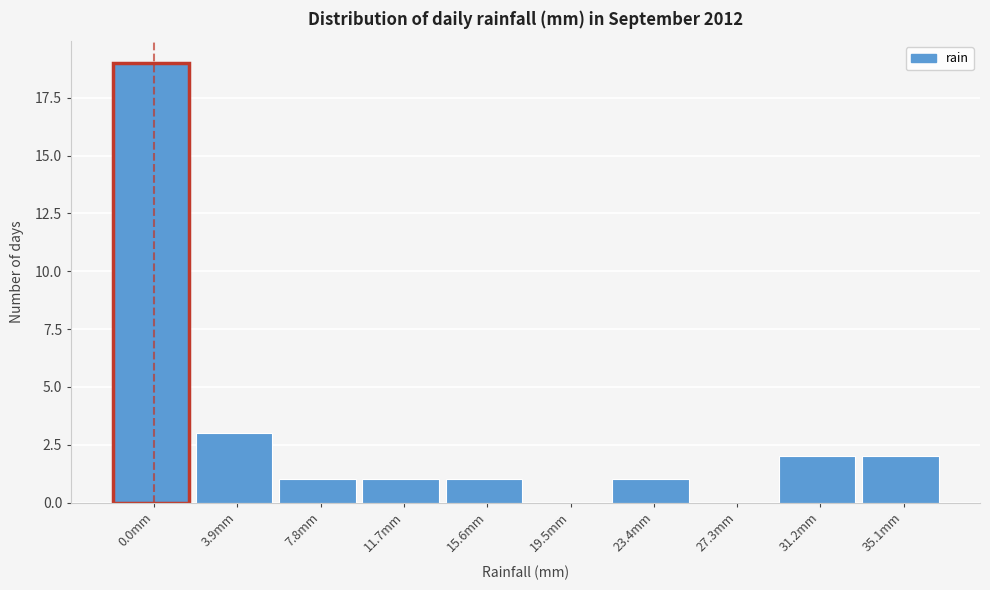

Reading left to right, what are all the values shown in this chart?

0.0mm=19	3.9mm=3	7.8mm=1	11.7mm=1	15.6mm=1	19.5mm=0	23.4mm=1	27.3mm=0	31.2mm=2	35.1mm=2